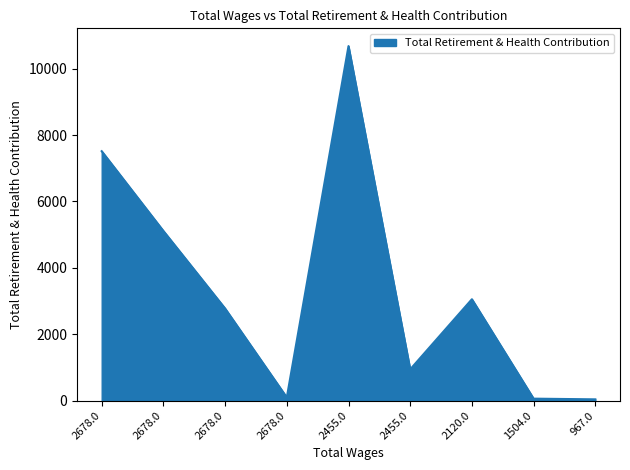

Reading left to right, extract all data points from this chart.

2678.0=7513	2678.0=5111	2678.0=2775	2678.0=96	2455.0=10680	2455.0=942	2120.0=3054	1504.0=59	967.0=38